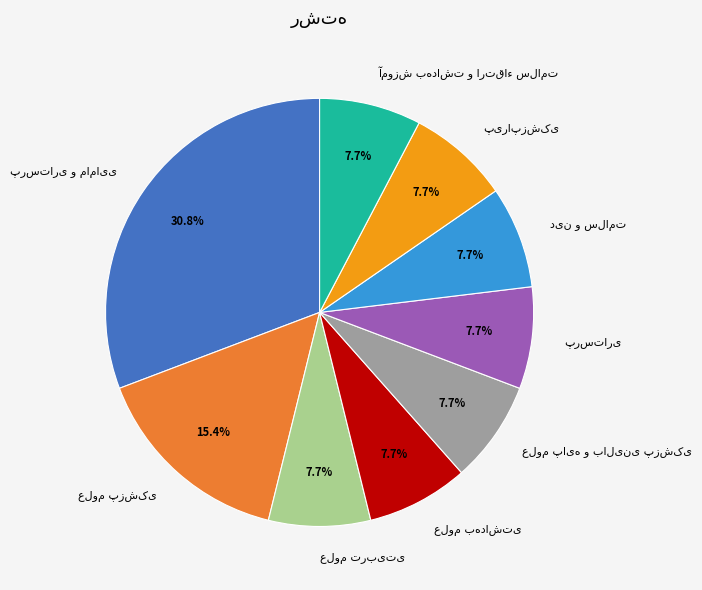

Is there a majority slice in this chart?

No